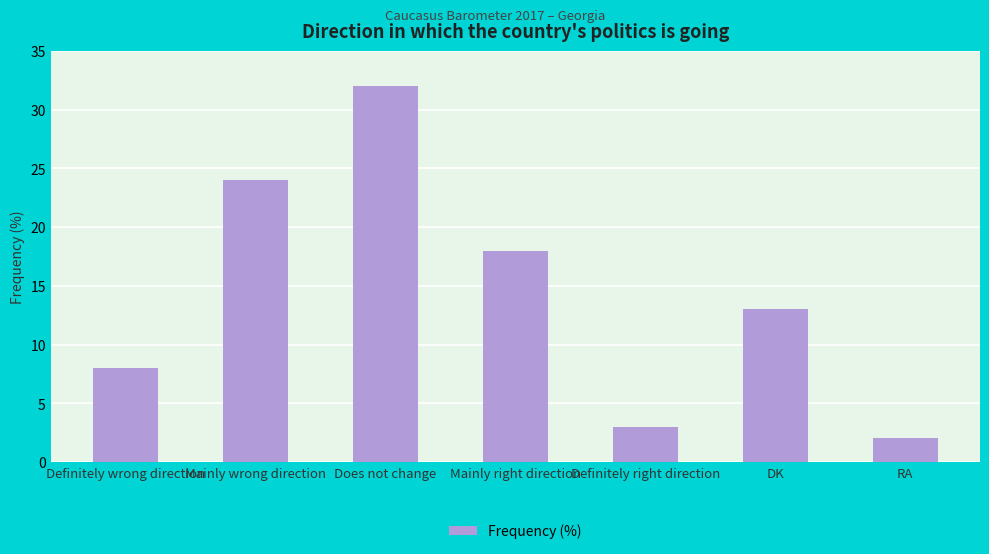

Are the bars grouped side by side (vs. stacked)?

No